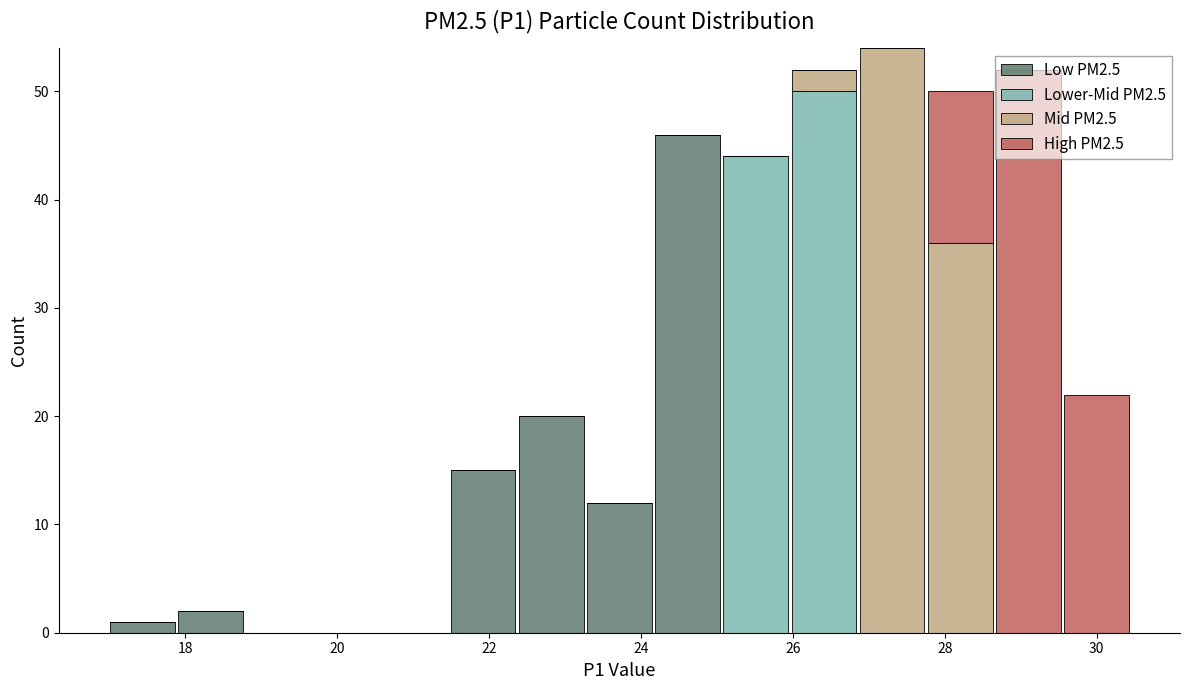

Reading left to right, list every stacked bar in this chart as the range it spans on the x-axis followed by its total height. Neither the bar edges nor the heights are printed on the chart, so give them approximately, as read against the axes.

17.0 to 17.8: 1
17.8 to 18.8: 2
18.8 to 19.6: 0
19.6 to 20.6: 0
20.6 to 21.4: 0
21.4 to 22.4: 15
22.4 to 23.2: 20
23.2 to 24.2: 12
24.2 to 25.0: 46
25.0 to 26.0: 44
26.0 to 26.8: 52
26.8 to 27.8: 54
27.8 to 28.6: 50
28.6 to 29.6: 52
29.6 to 30.4: 22